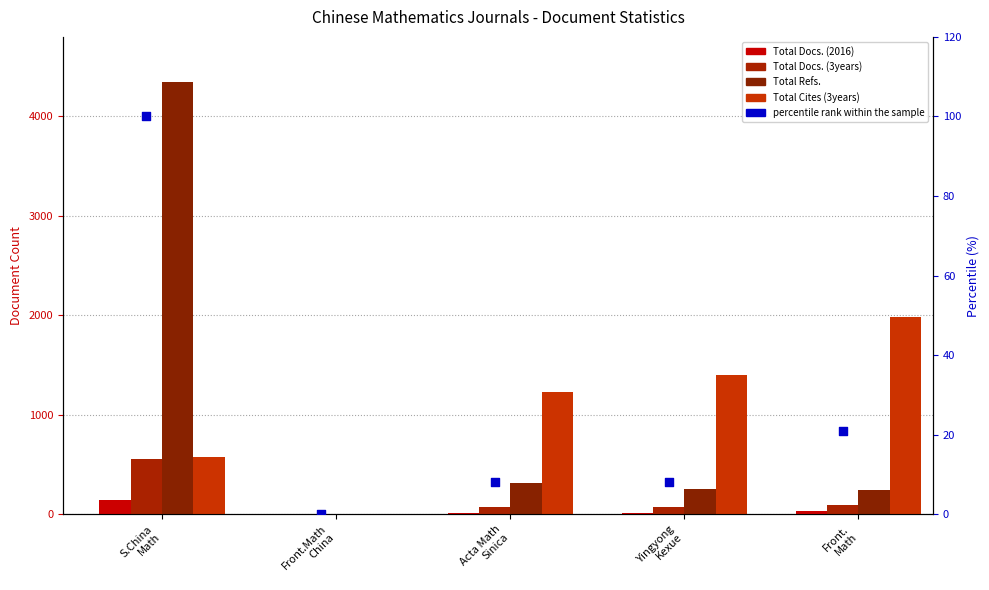

Which series reaches the maximum Y coordinate?

Total Refs.